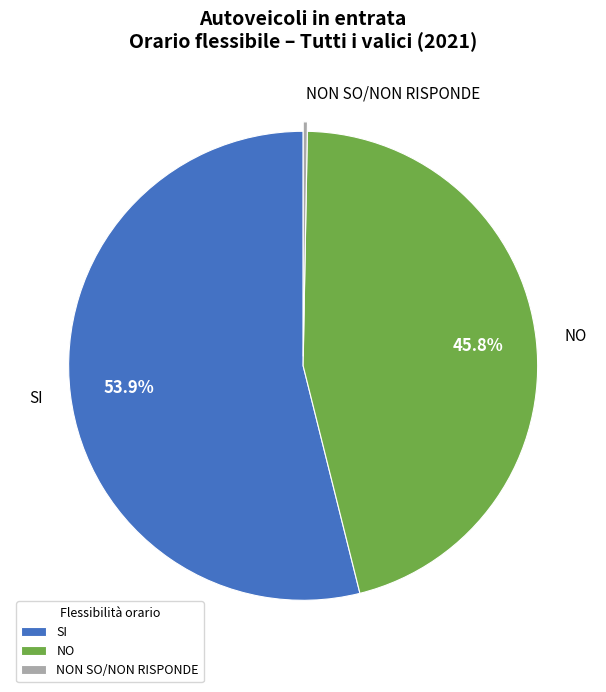

Which has a higher value, NON SO/NON RISPONDE or NO?

NO